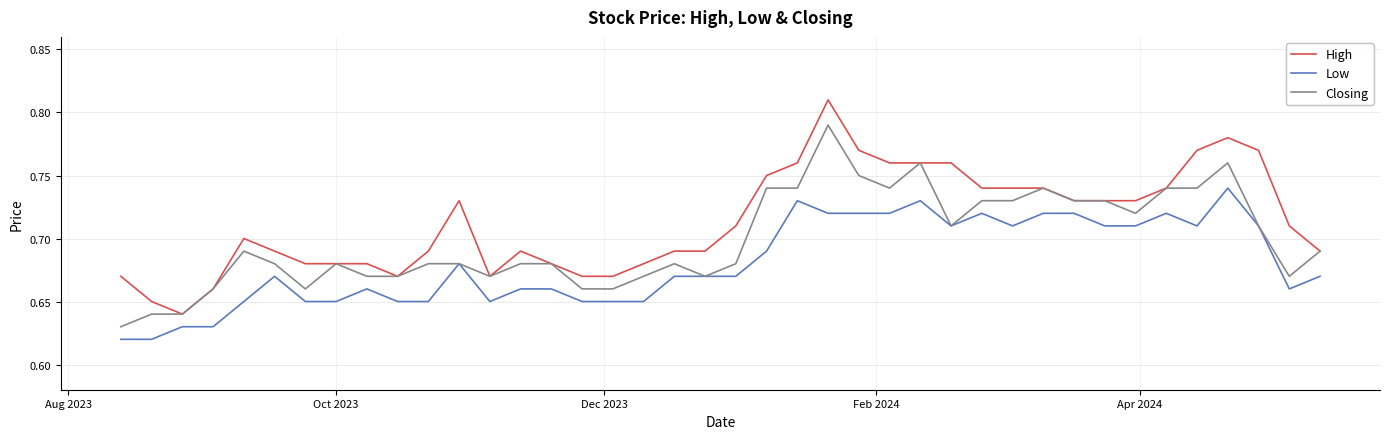

List the series in order of their overall mean, lowest first.

Low, Closing, High